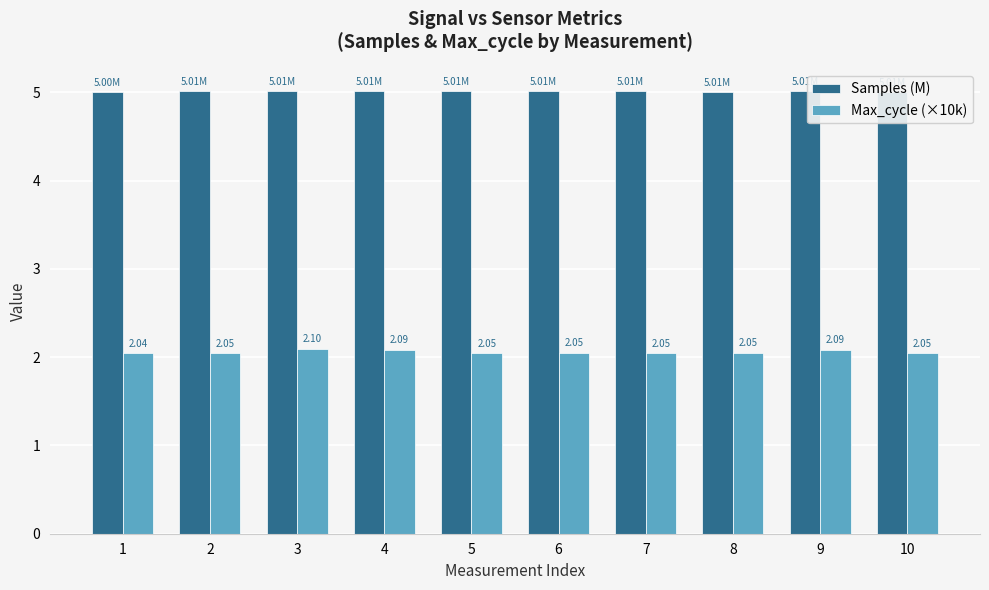

At which category is the sum across all series the highest?

3